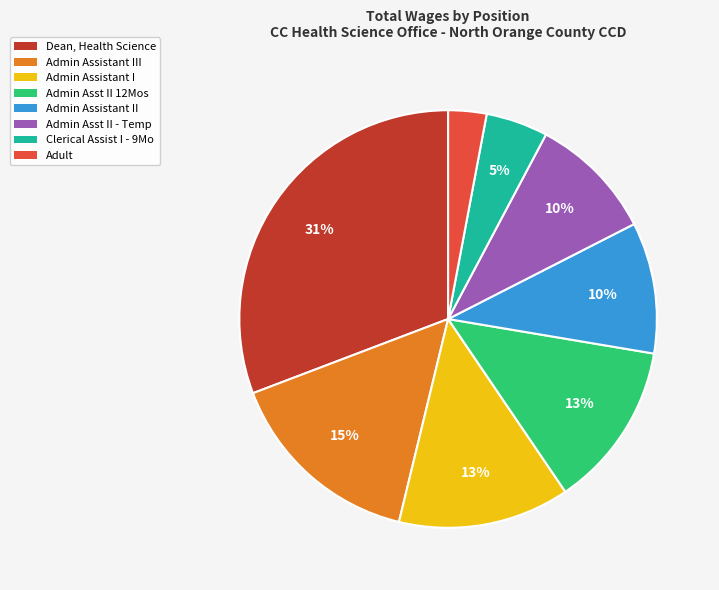

Which category has the smallest portion of the pie?

Adult